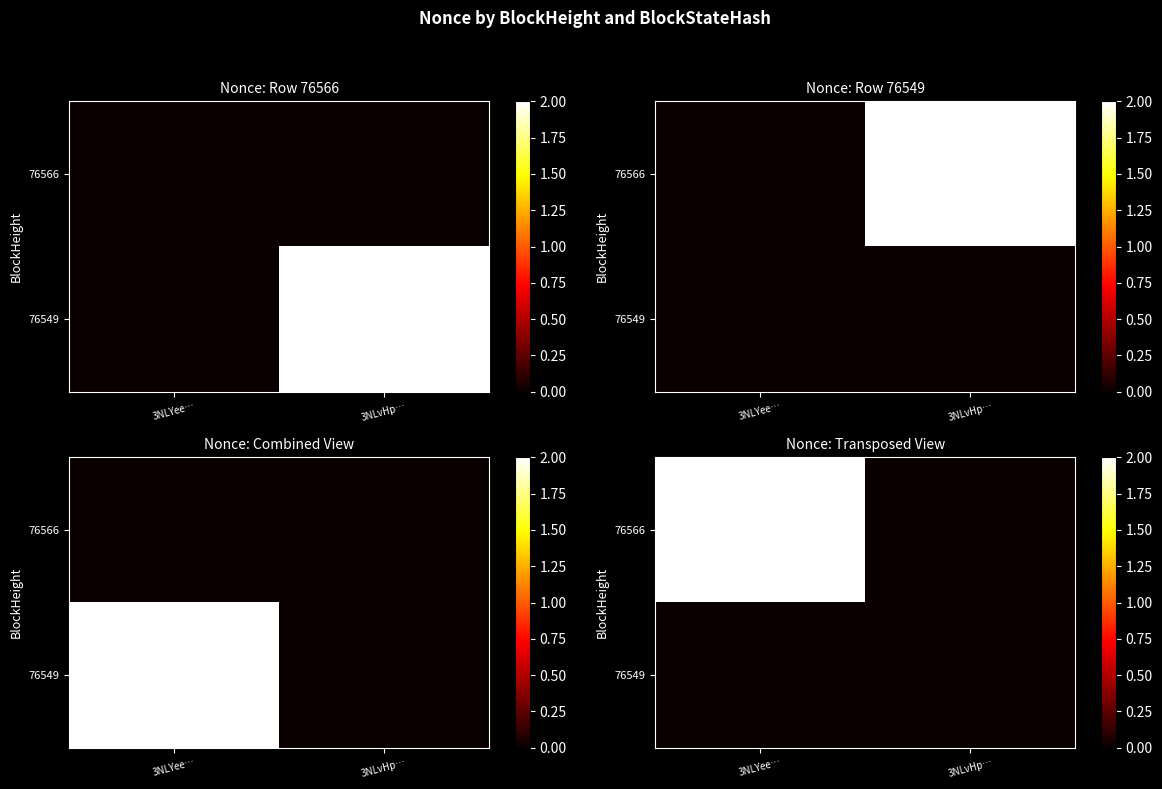

List the series in order of their overall mean, lowest first.

76549, 76566